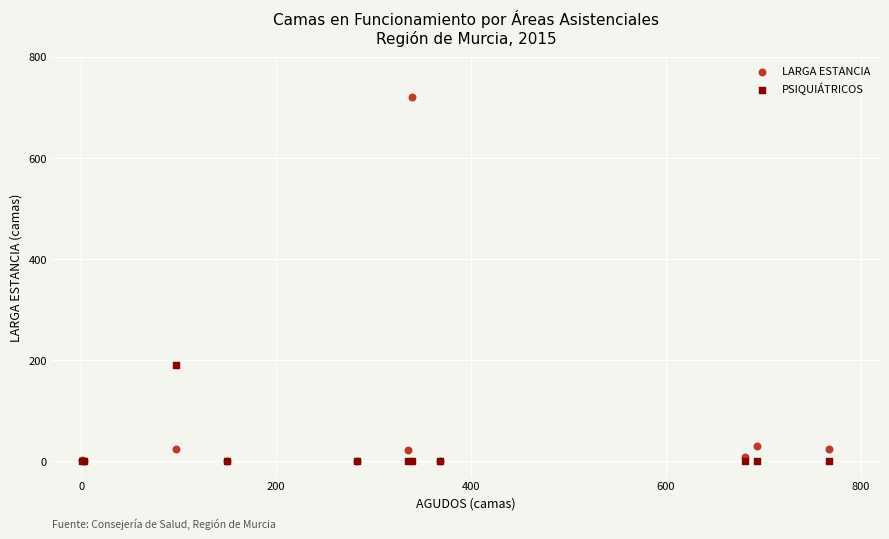

In the LARGA ESTANCIA series, what Y value is closest to 360?

30